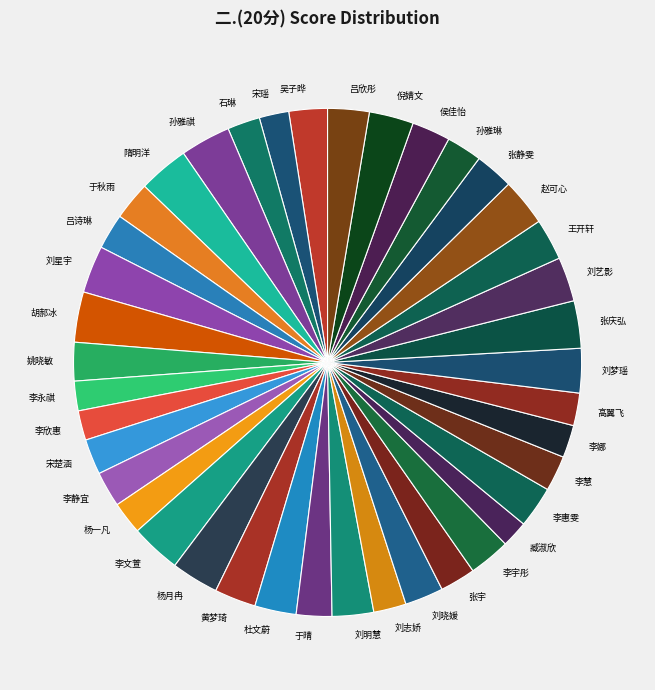

Is there a majority slice in this chart?

No